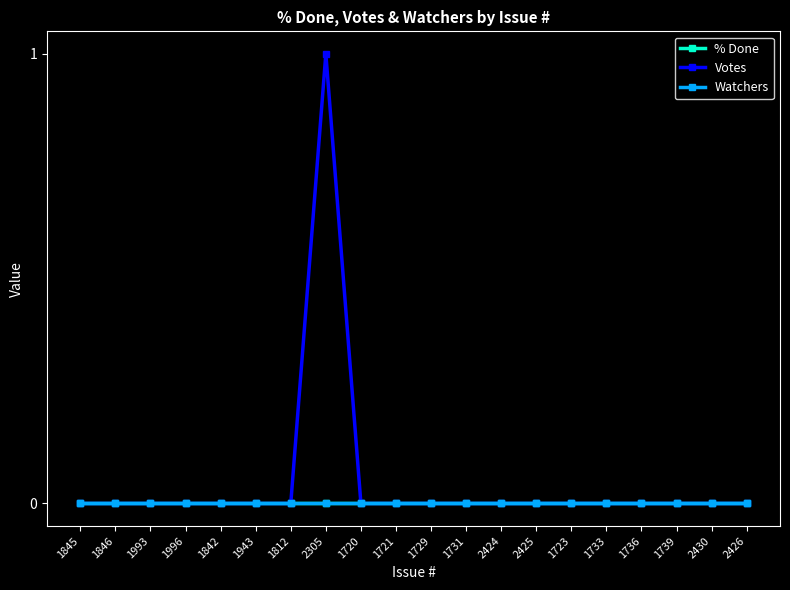

Does the chart have visible grid lines?

No